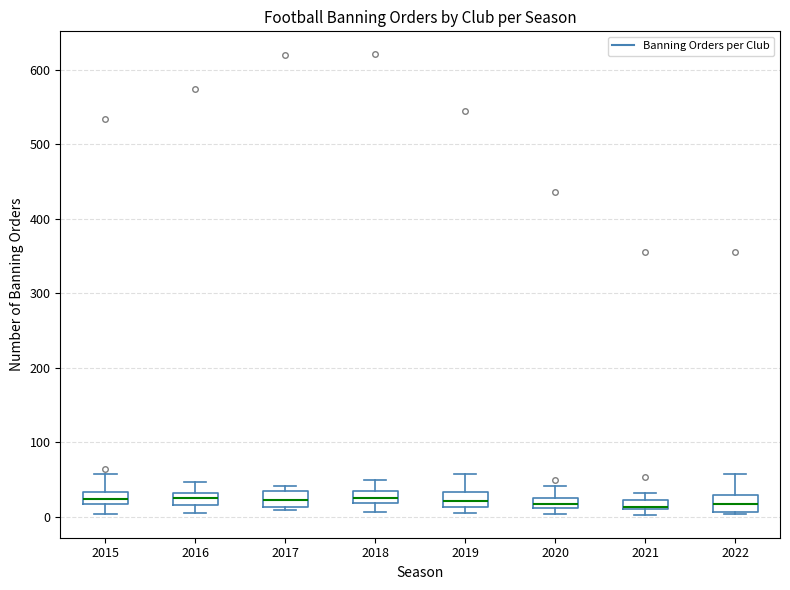

Where is the lower edge of the box at x = 2018 on the y-axis? The values are not printed on the chart, so give them approximately, as read against the axis.

20